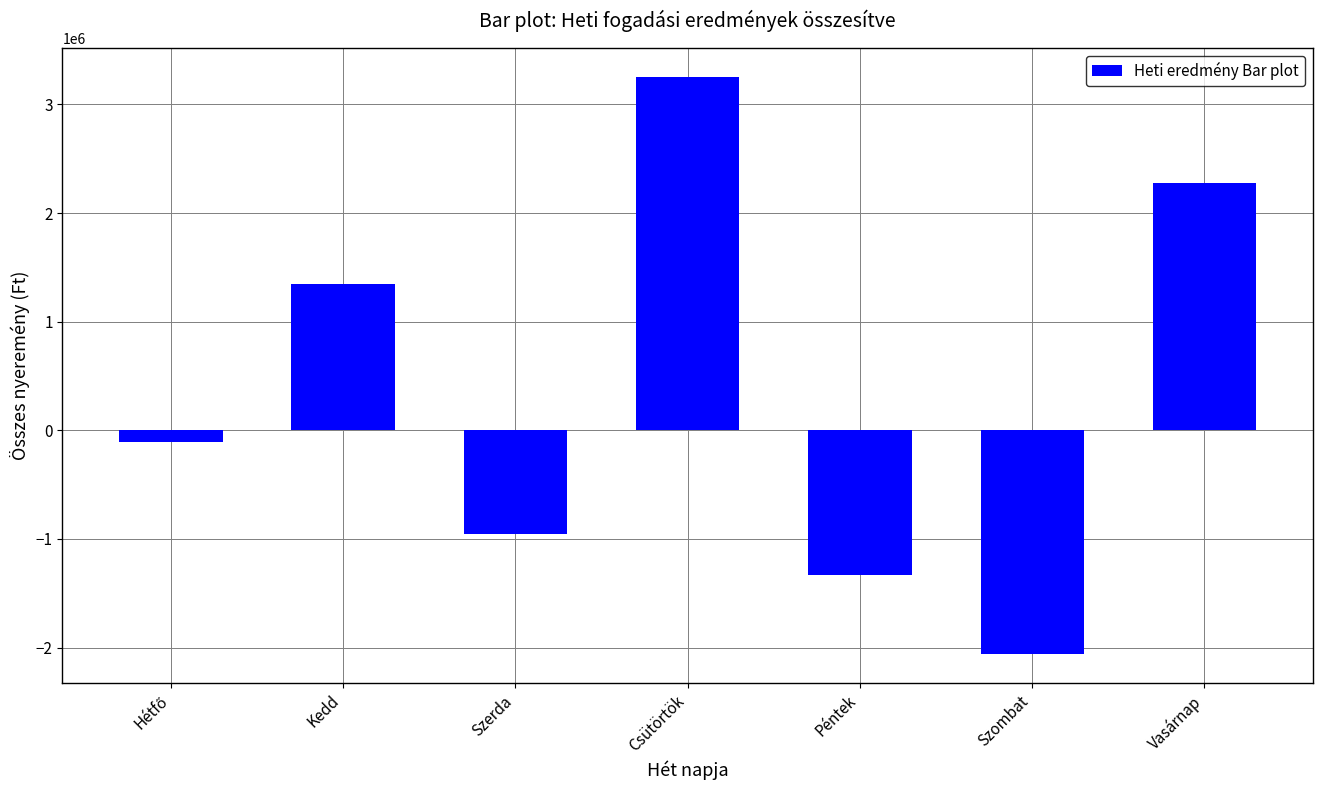

The chart shows a value of 3169051 at Vasárnap. True or false?

False